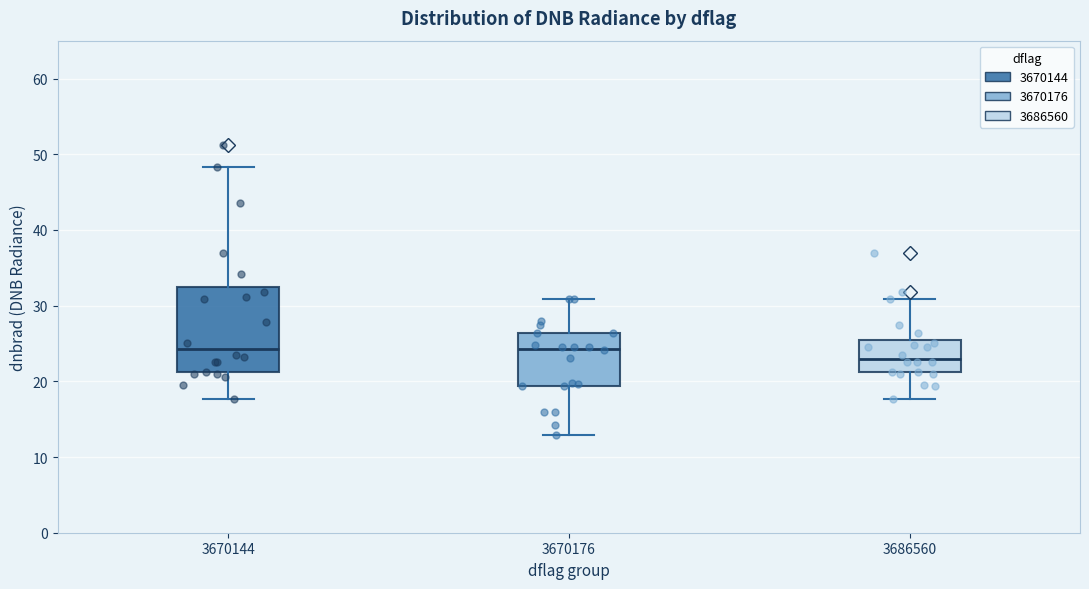

Reading left to right, transcribe this box plot: for each box, give where its median line is, the range the box spans, and where its two whiskers end, as read against the y-axis. The values are not printed on the chart, so give them approximately, as read against the axis.

3670144: median 24, box 21 to 32, whiskers 18 to 48
3670176: median 24, box 19 to 26, whiskers 13 to 31
3686560: median 23, box 21 to 25, whiskers 18 to 31